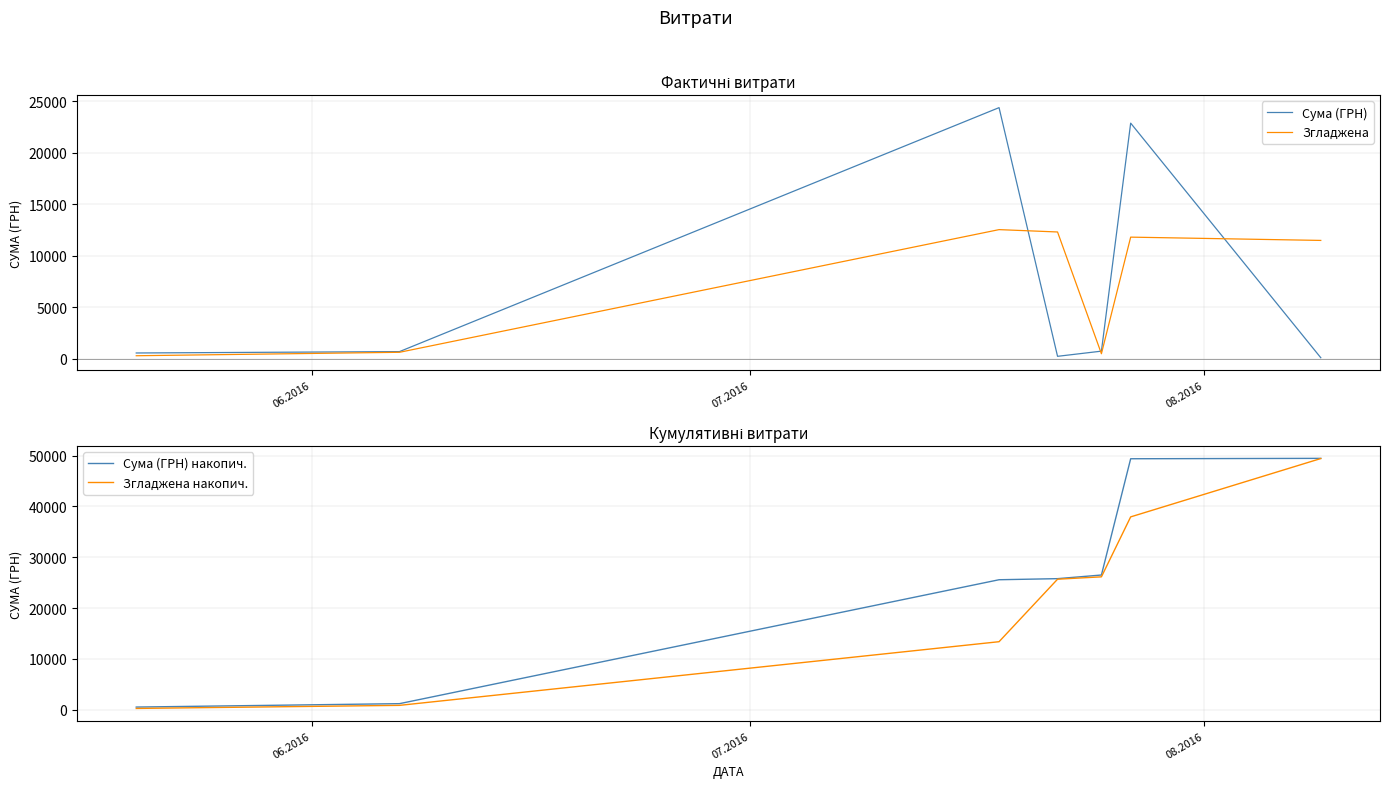

At how many categories does at least one series exceed 20222?

5